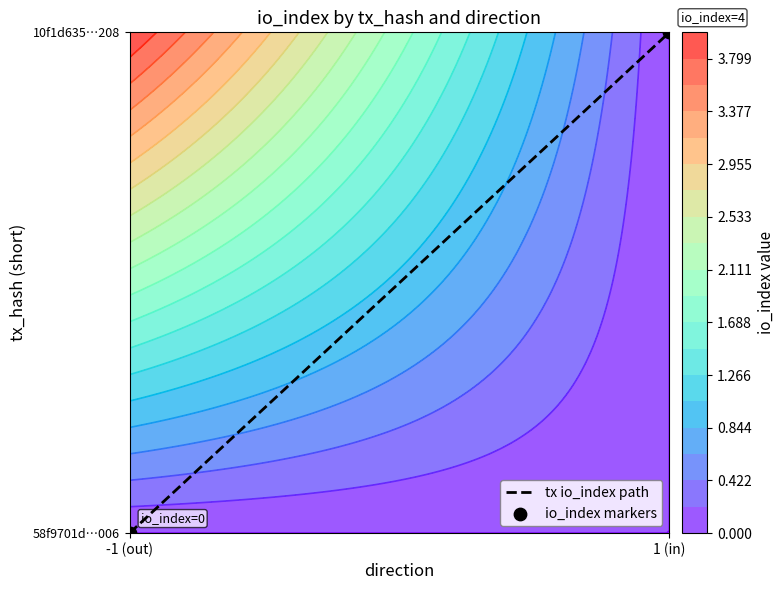

Rank the categories by io_index markers value from highest to lowest.

1 (in), -1 (out)